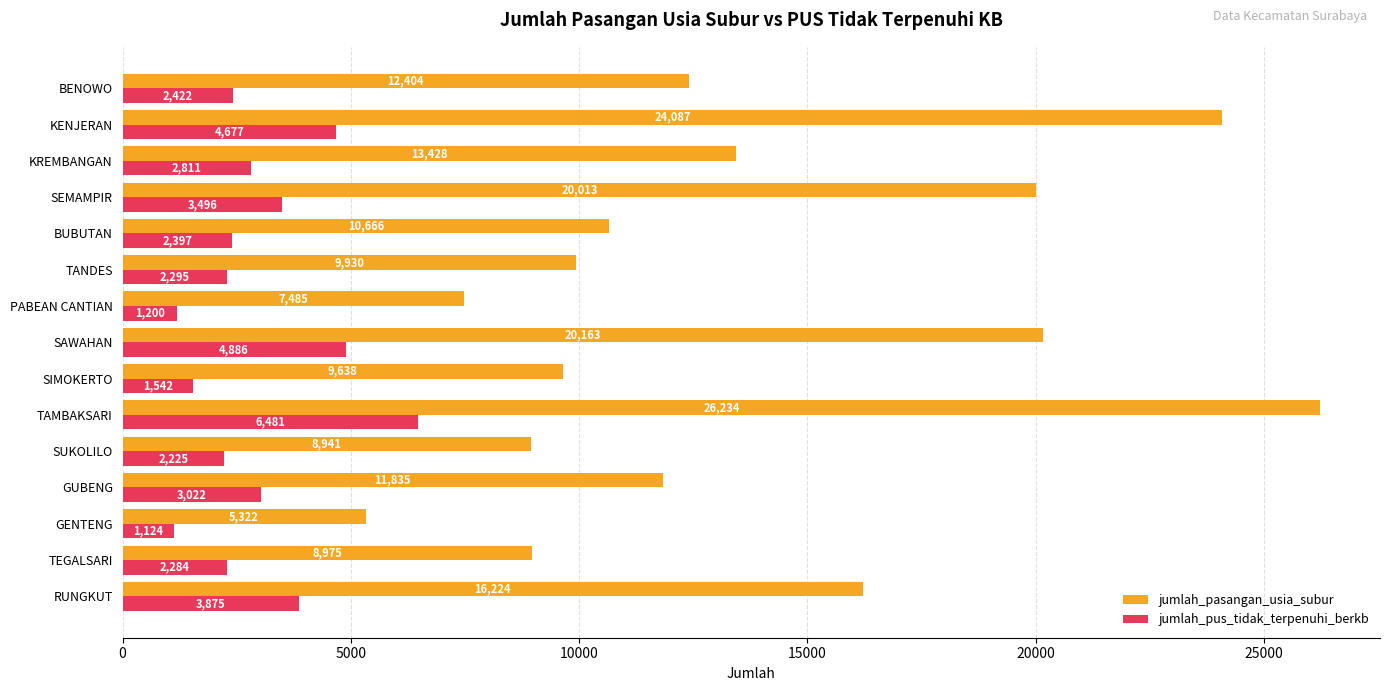

Which series has the largest total across all categories?

jumlah_pasangan_usia_subur